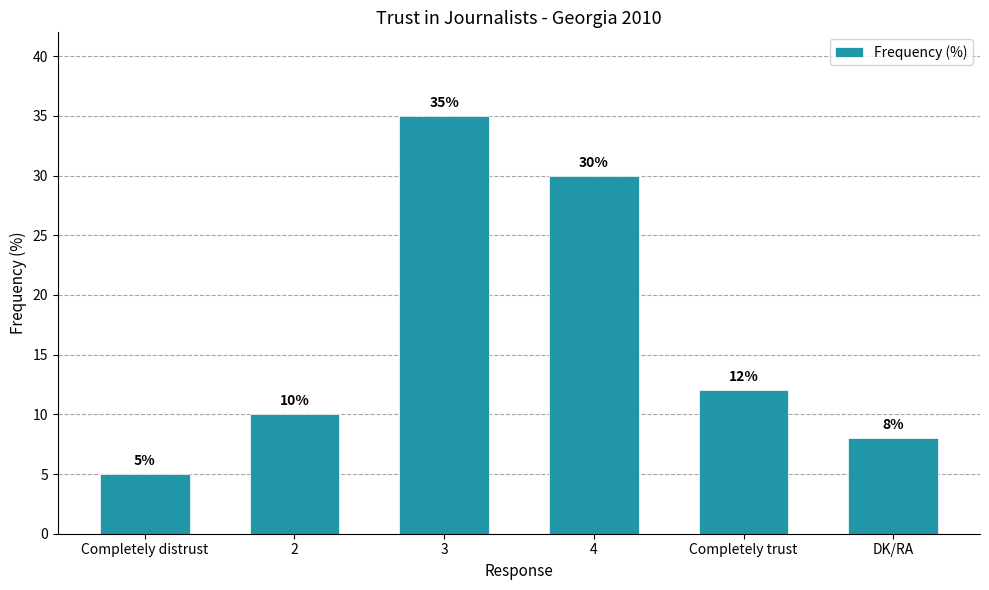

How many data points does each series have?

6